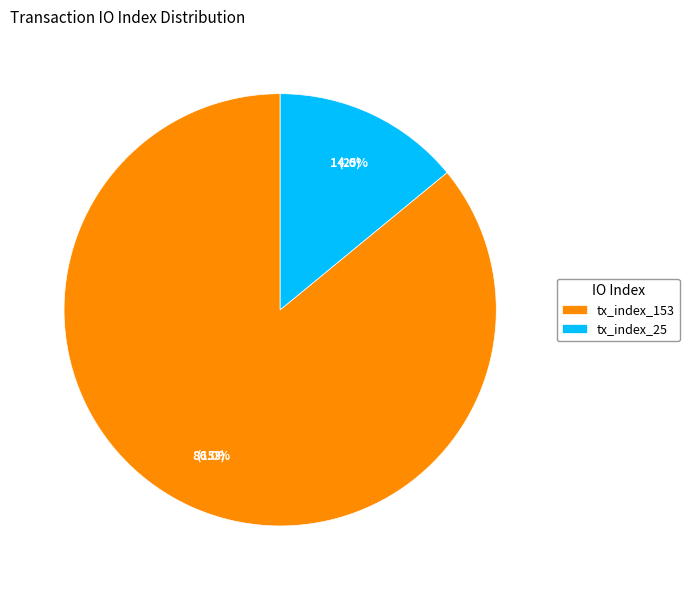

How many segments does this pie chart have?

2